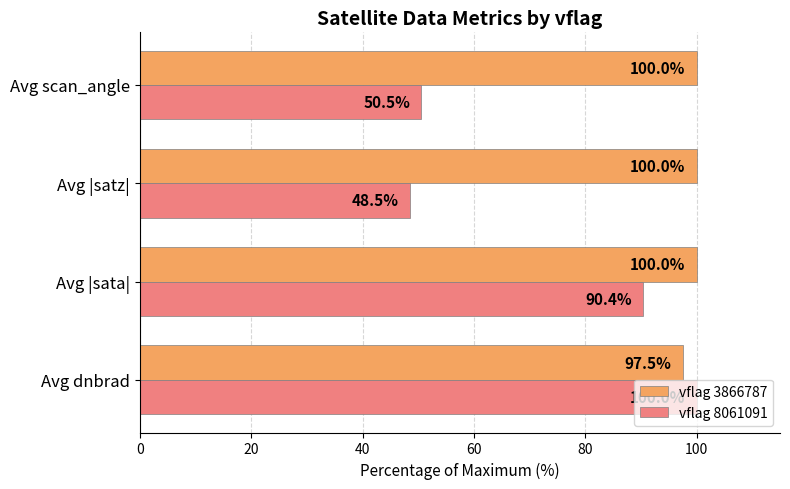

How many values in the vflag 8061091 series exceed 90?

2